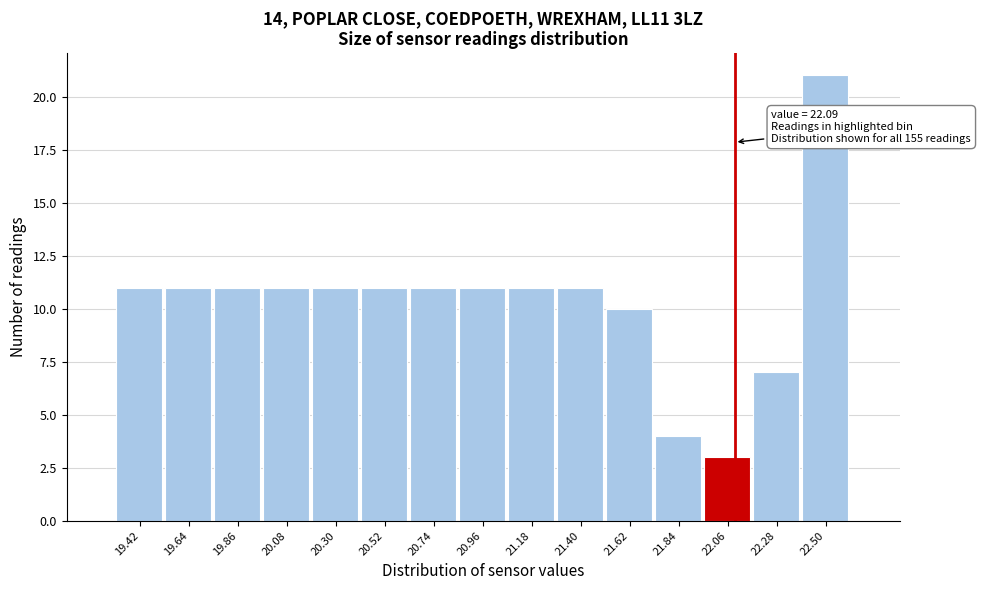

Over which range of the x-axis is the bar tallest?

22.39 to 22.61